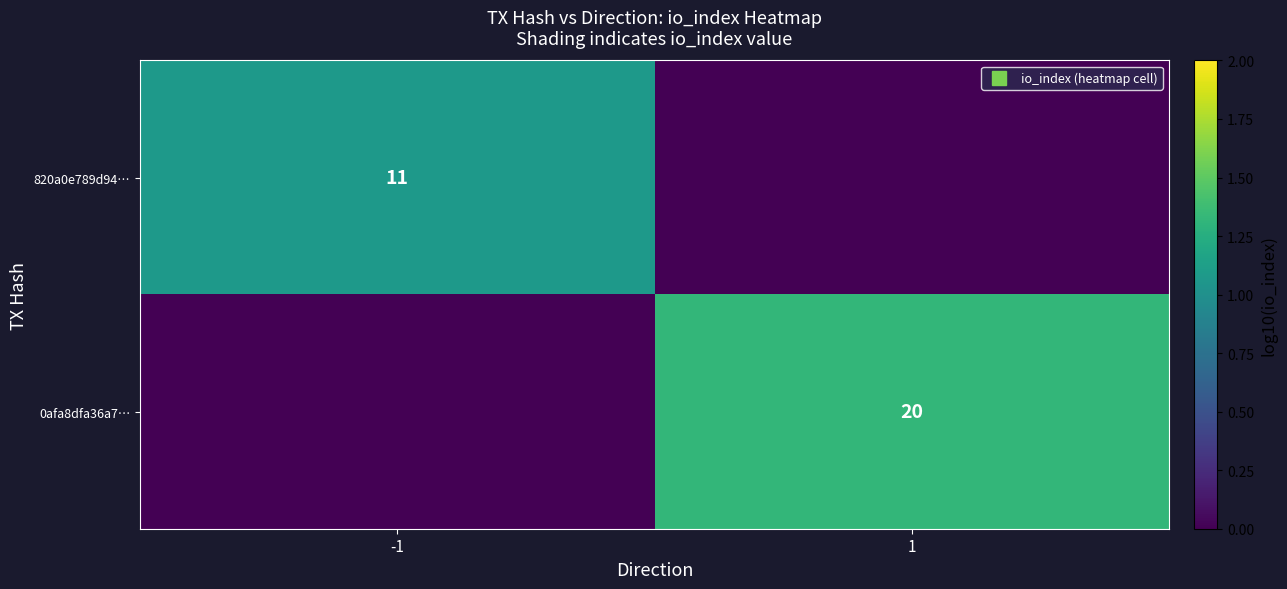

Is it true that 0afa8dfa36a7… equals 0.6 at 1?

False